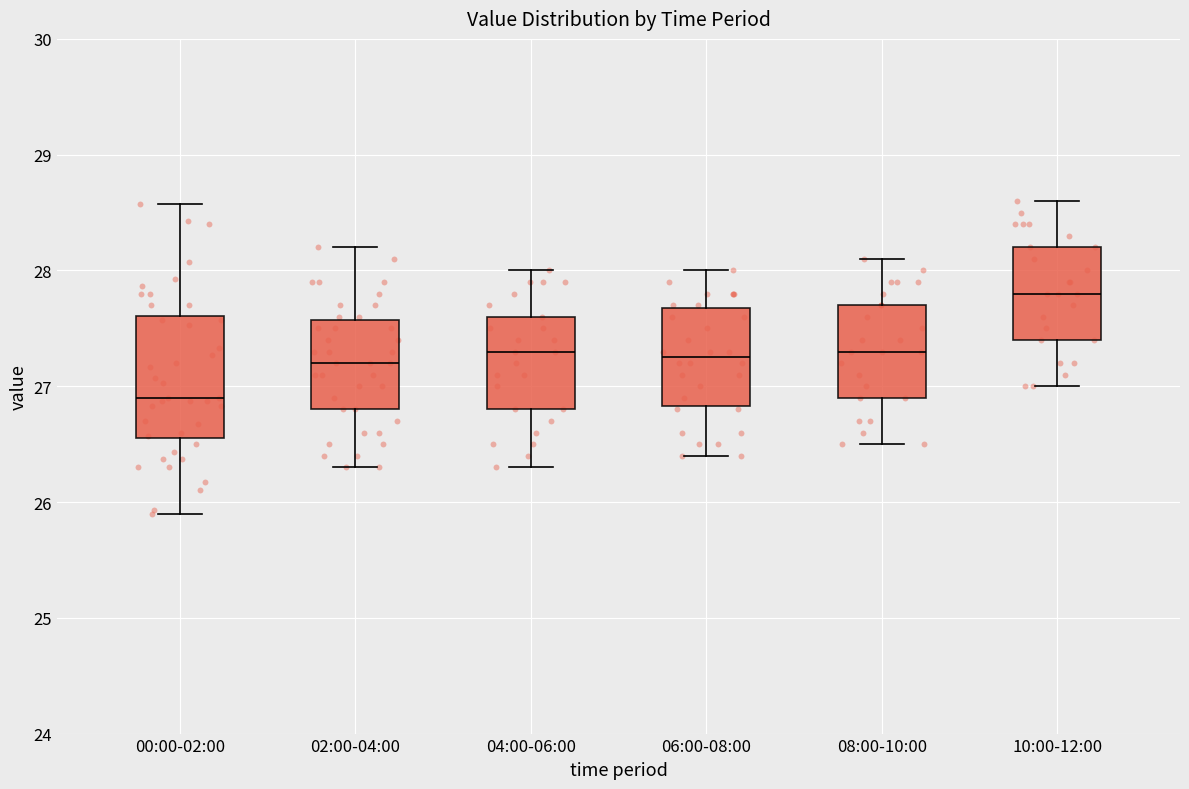

Which box's median line is the lowest?

00:00-02:00